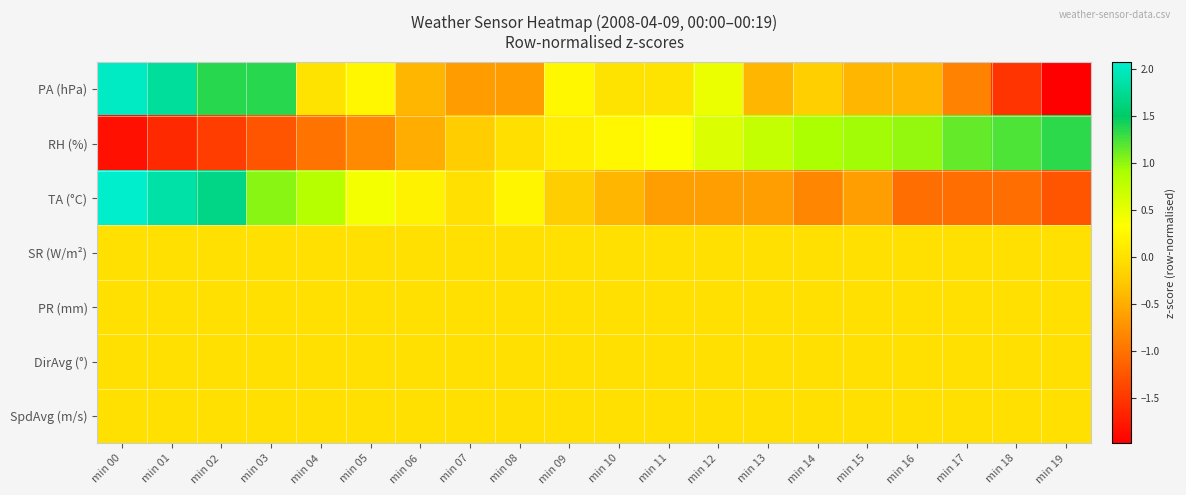

Between min 05 and min 11, which series saw the biggest shift?

RH (%)